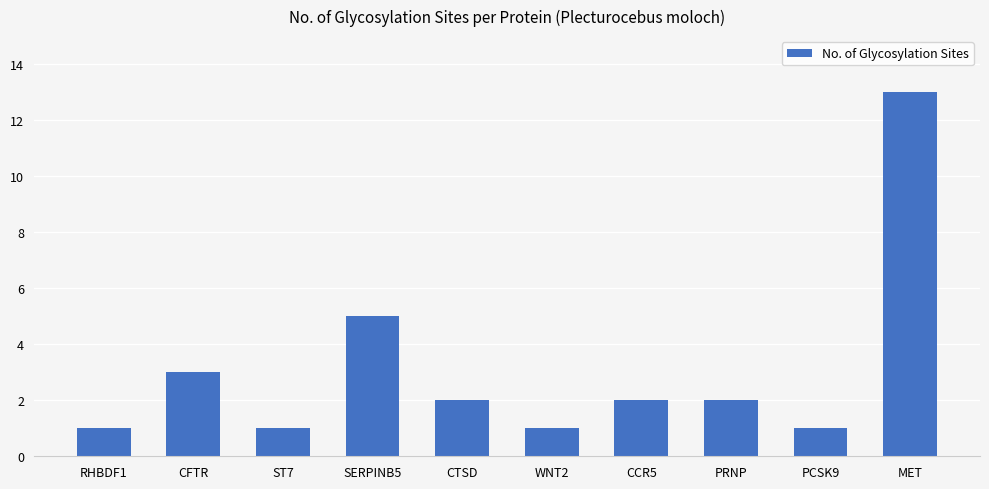

At which label does the data first exceed 2?

CFTR